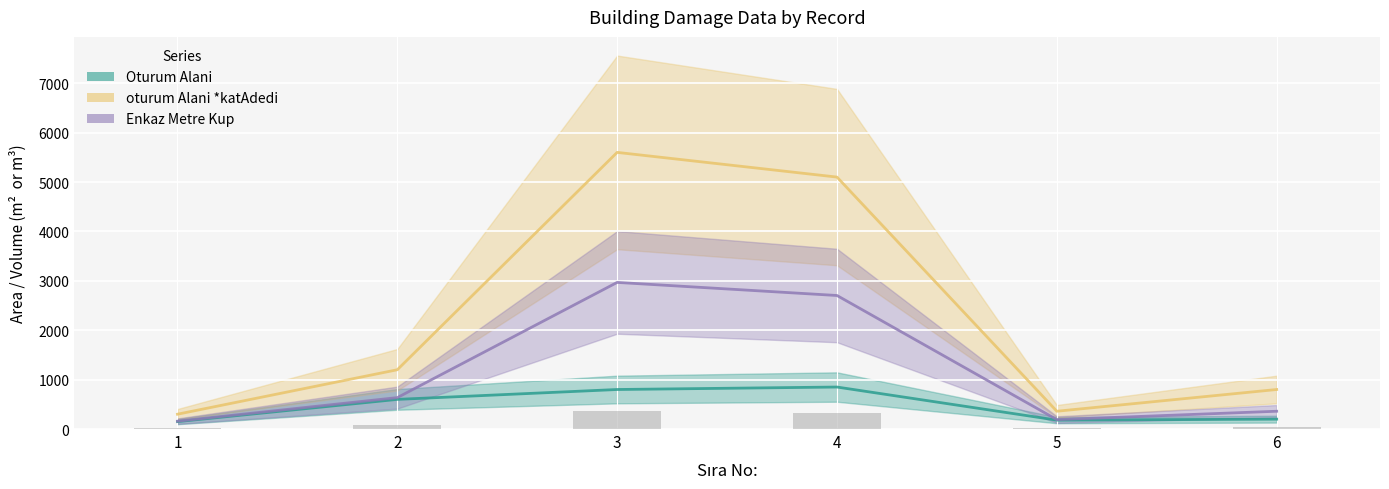

Between 3 and 4, which series saw the biggest shift?

oturum Alani *katAdedi